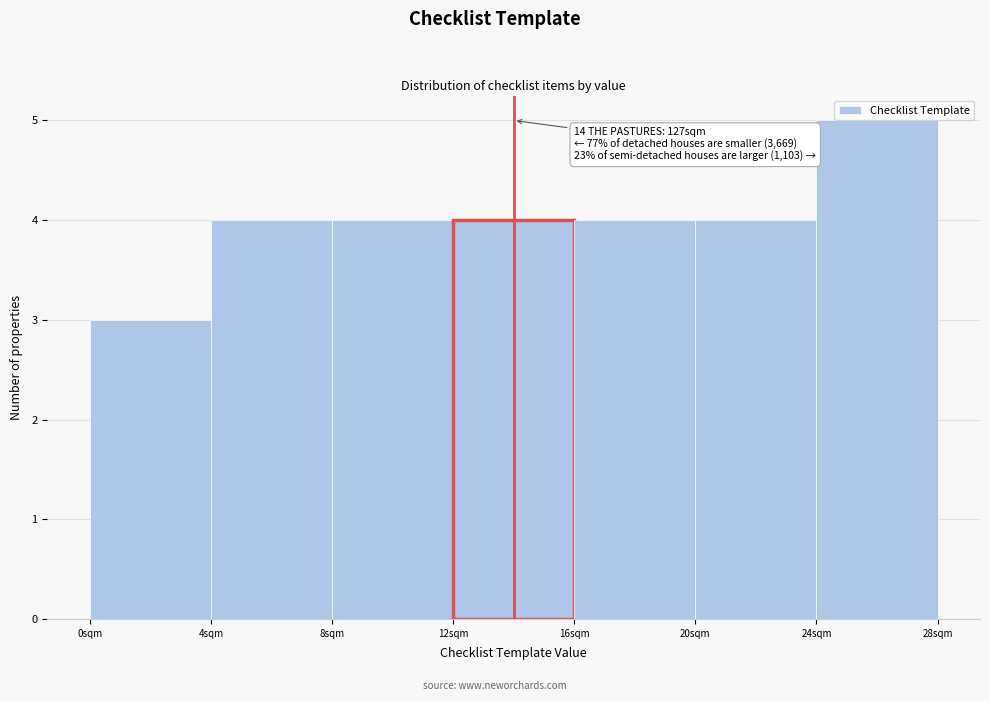

Which range on the x-axis has the tallest bar?

24 to 28